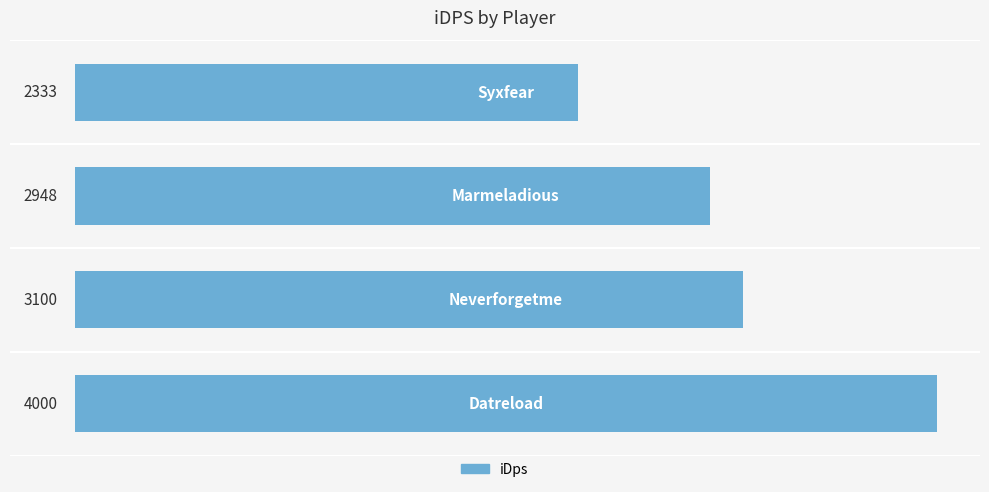

What is the maximum value shown in the chart?

3999.6